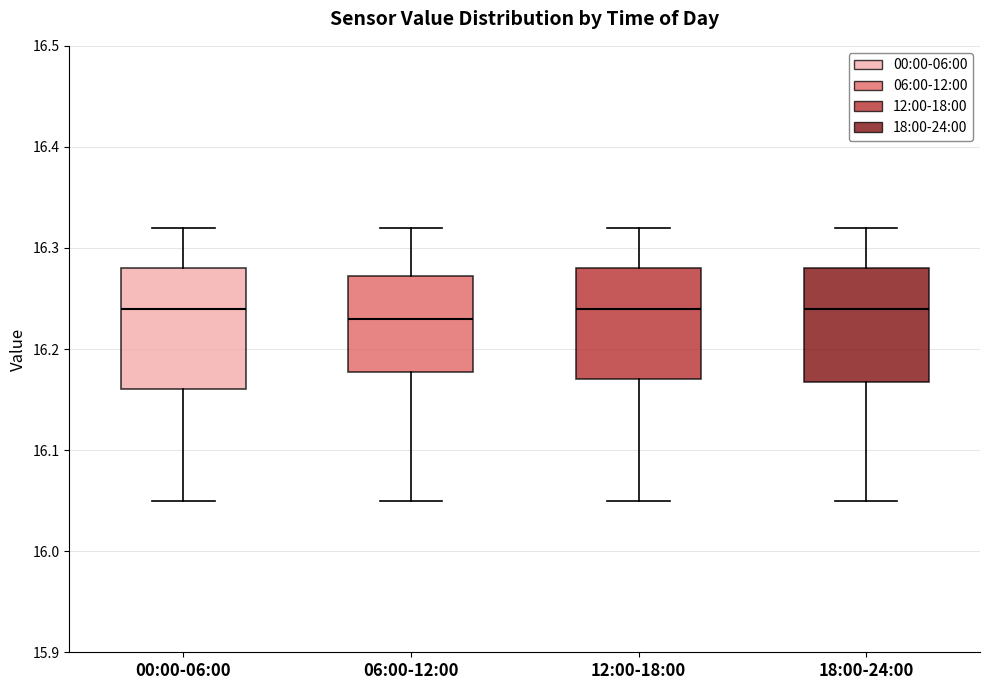

Where does the lower whisker of the box for 06:00-12:00 end on the y-axis? The values are not printed on the chart, so give them approximately, as read against the axis.

16.05